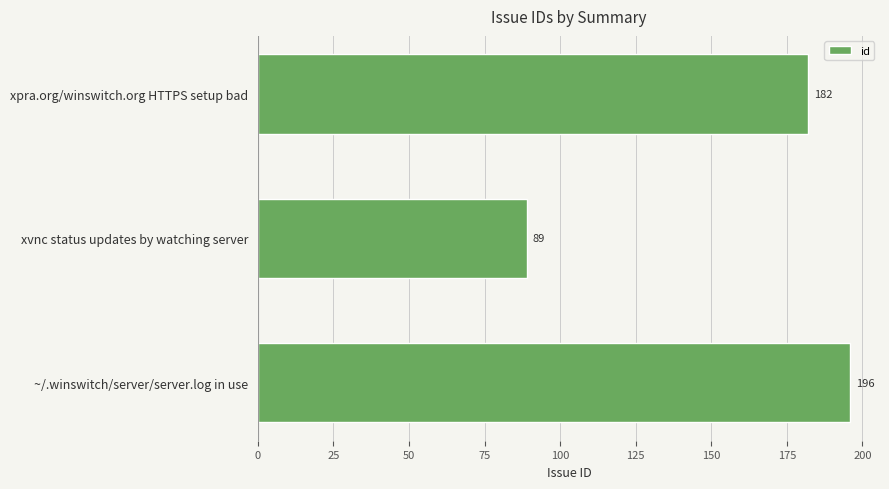

Rank the categories by value from highest to lowest.

~/.winswitch/server/server.log in use, xpra.org/winswitch.org HTTPS setup bad, xvnc status updates by watching server